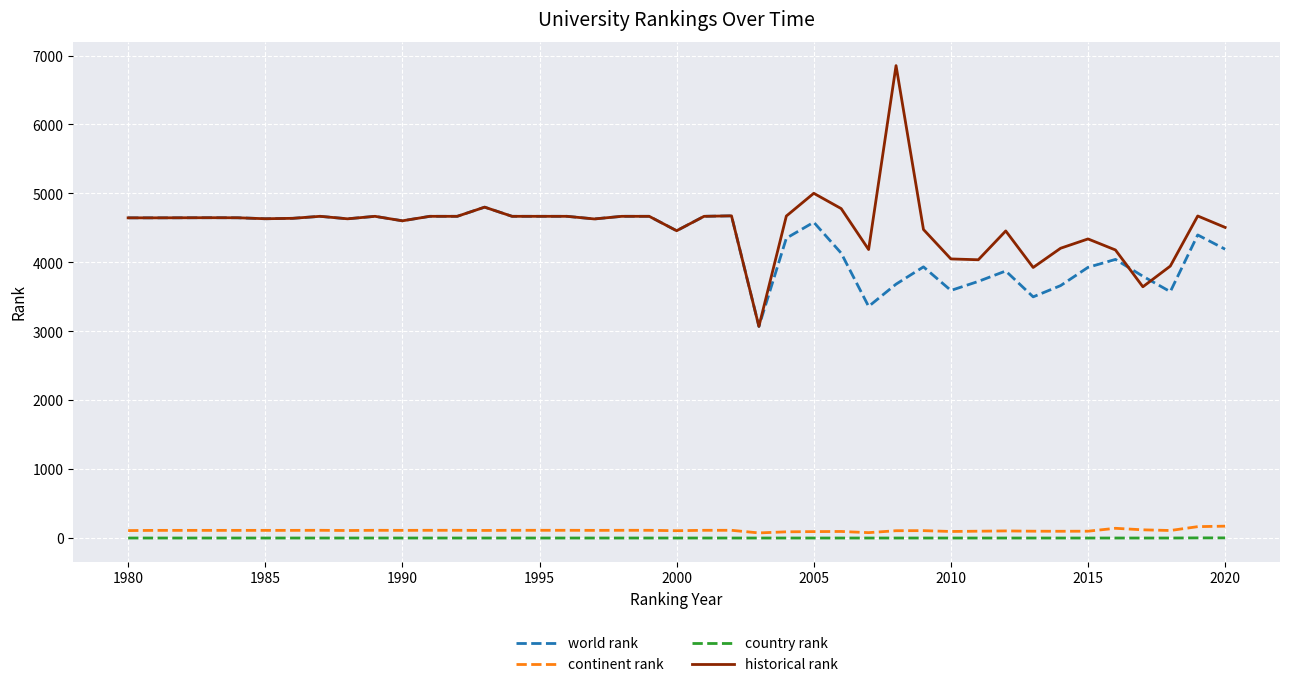

True or false: continent rank and historical rank intersect in this chart.

False